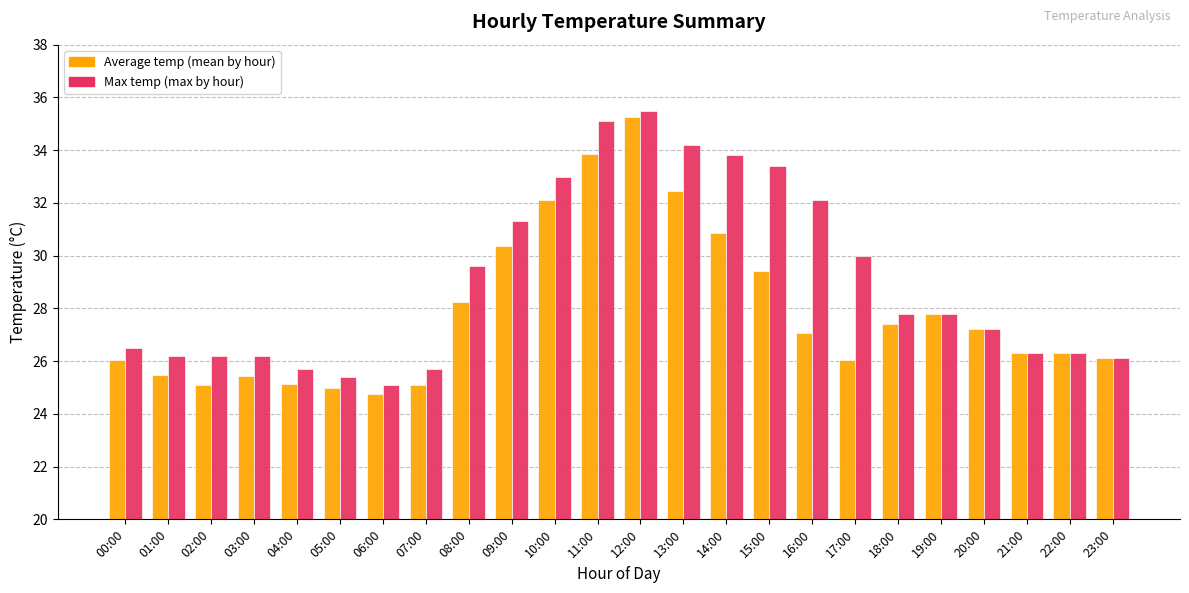

True or false: Max temp (max by hour) has a value of 29.6 at 08:00.

True